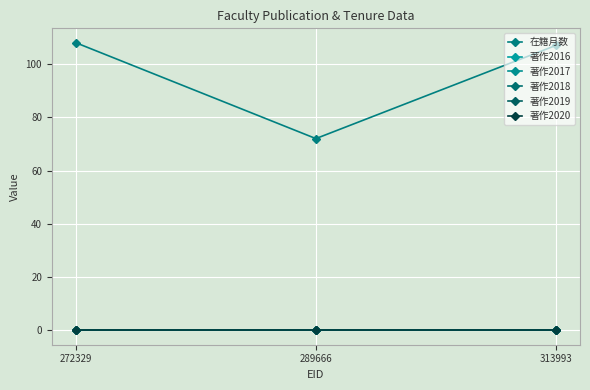

At which label is 著作2019 closest to 0?

272329